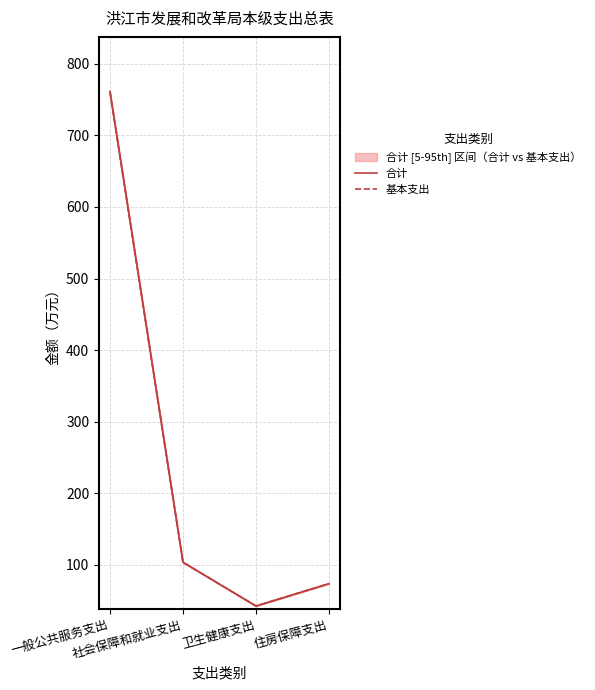

At which category is the sum across all series the highest?

一般公共服务支出